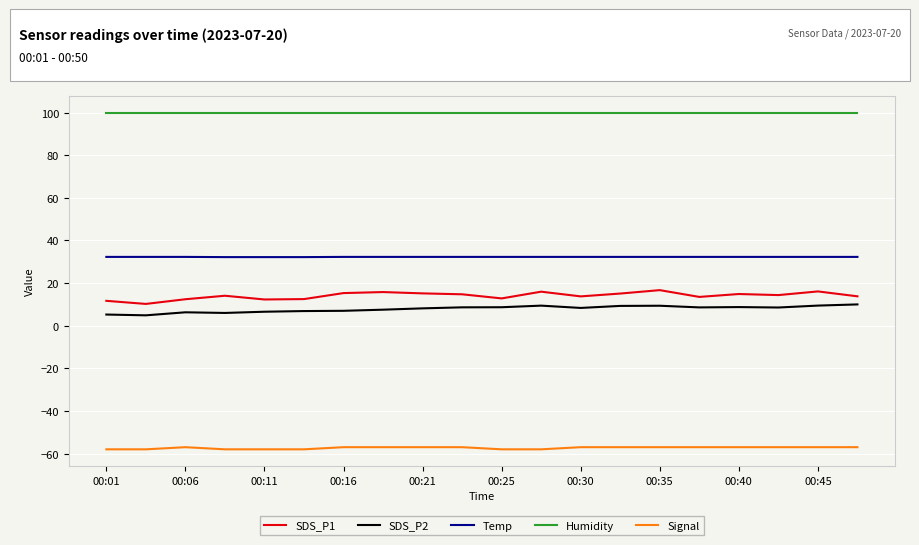

What is the minimum value shown in the chart?

-58.0